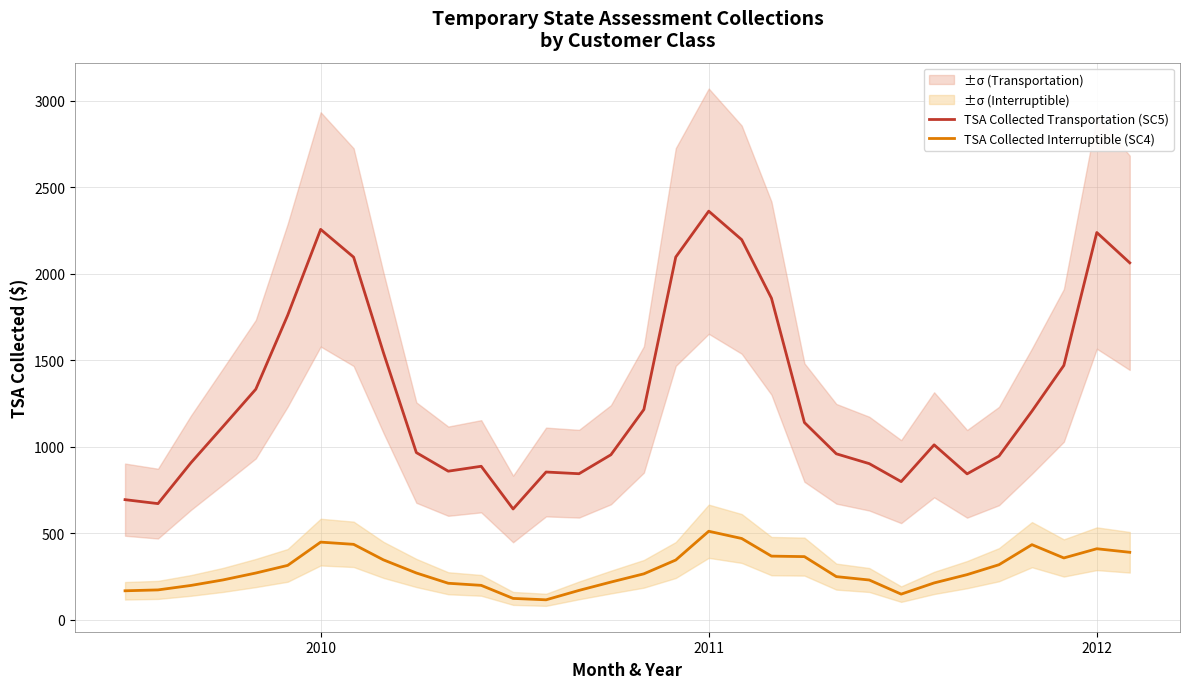

How many values in the TSA Collected Transportation (SC5) series are below 1116?

16